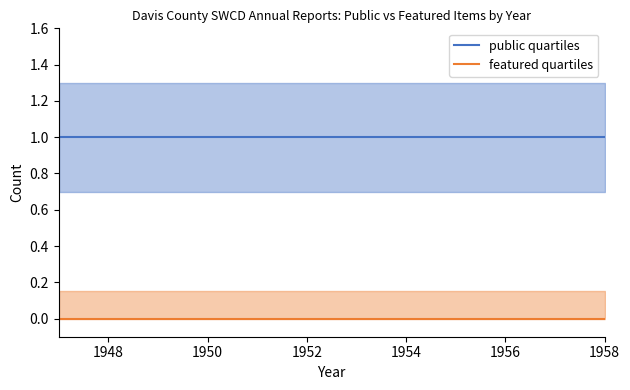

True or false: public quartiles has a value of 2 at 1948.

False